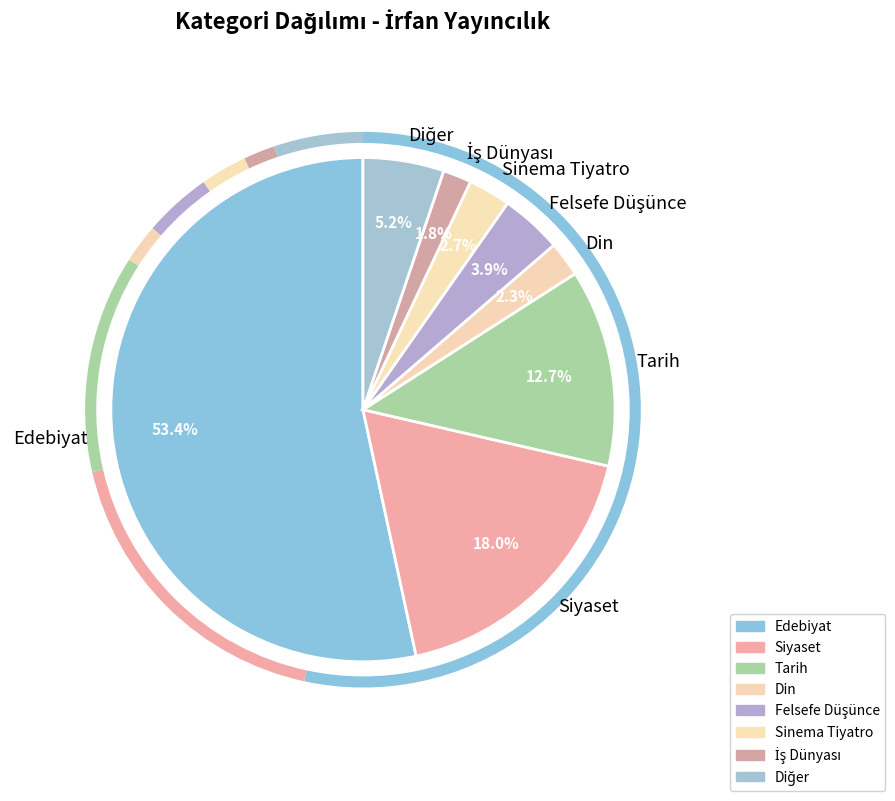

How many slices are in this pie chart?

8